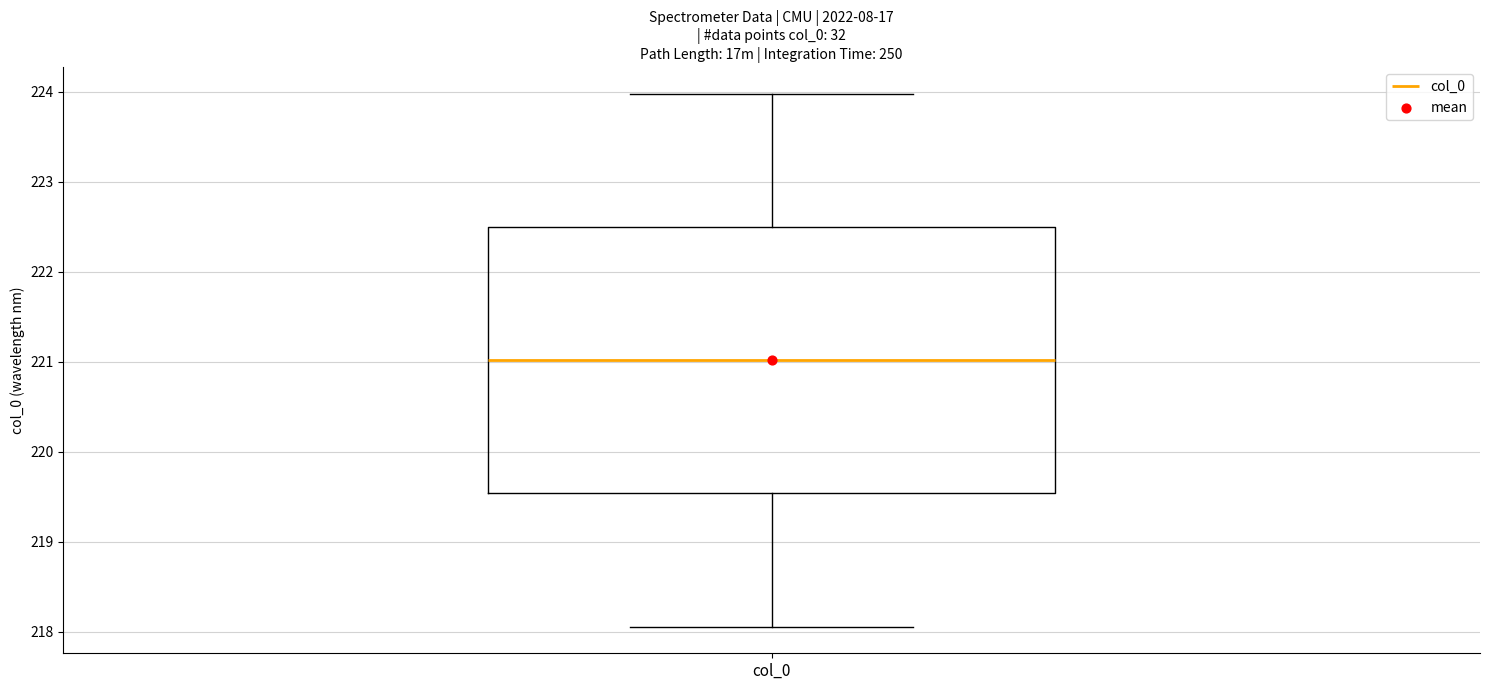

Transcribe this box plot: give where the median line is, the range the box spans, and where the two whiskers end, as read against the y-axis. The values are not printed on the chart, so give them approximately, as read against the axis.

median 221.0, box 219.5 to 222.5, whiskers 218.1 to 224.0